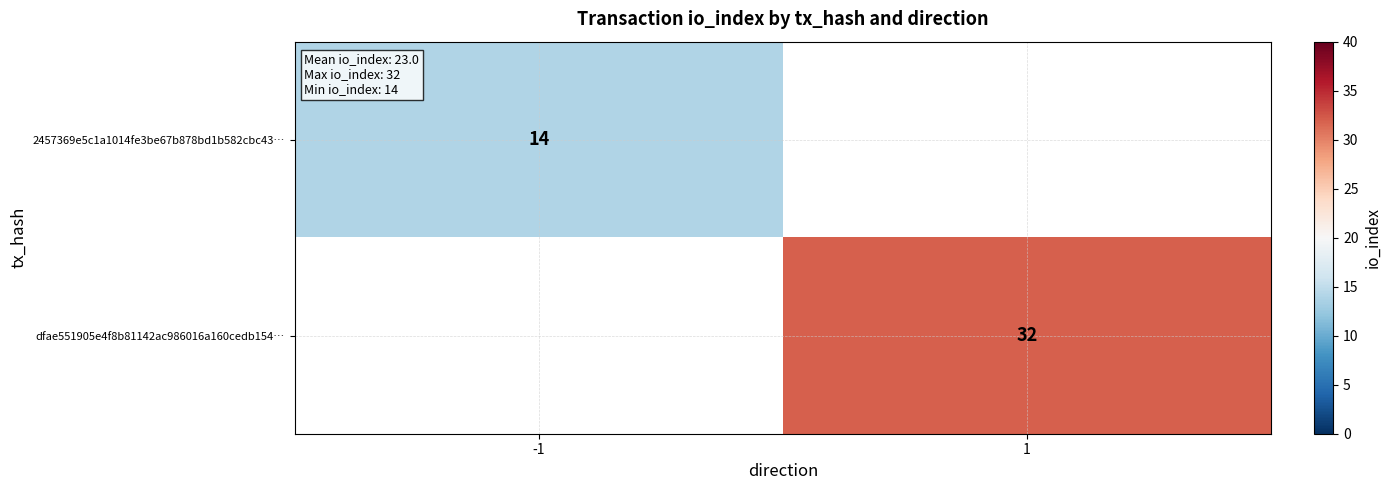

At which category does the chart reach its peak across all series?

1